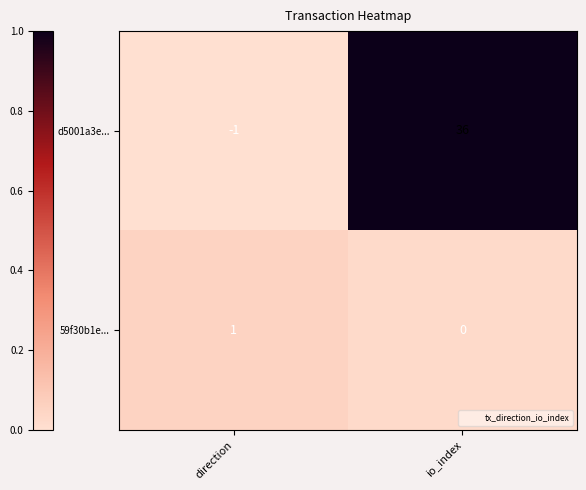

What is the total value across all series at io_index?

36